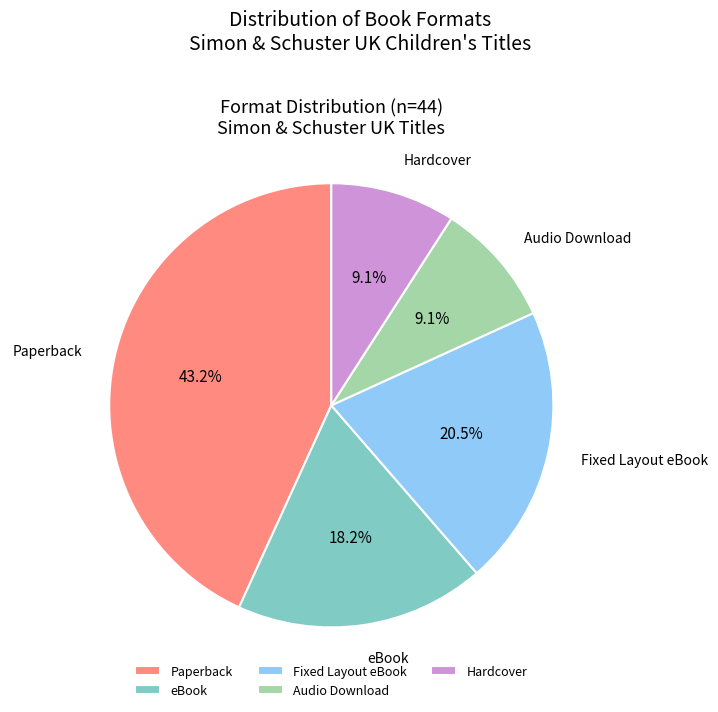

To the nearest percent, what percentage of the pie is Audio Download?

9%